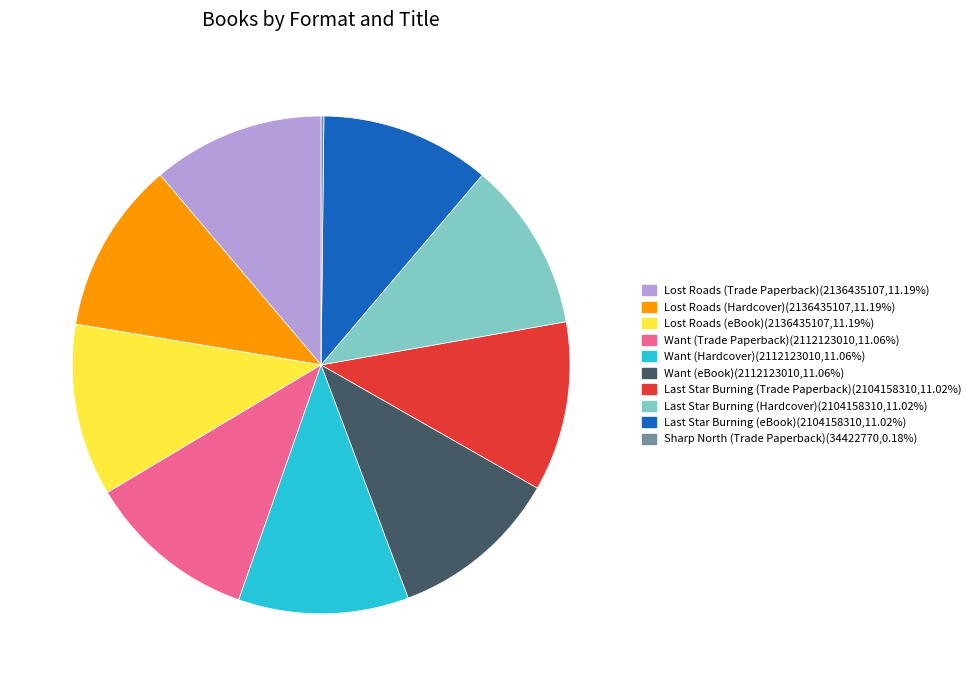

Approximately how many times larger is the value at Lost Roads (Trade Paperback) compared to Want (Hardcover)?

1.0